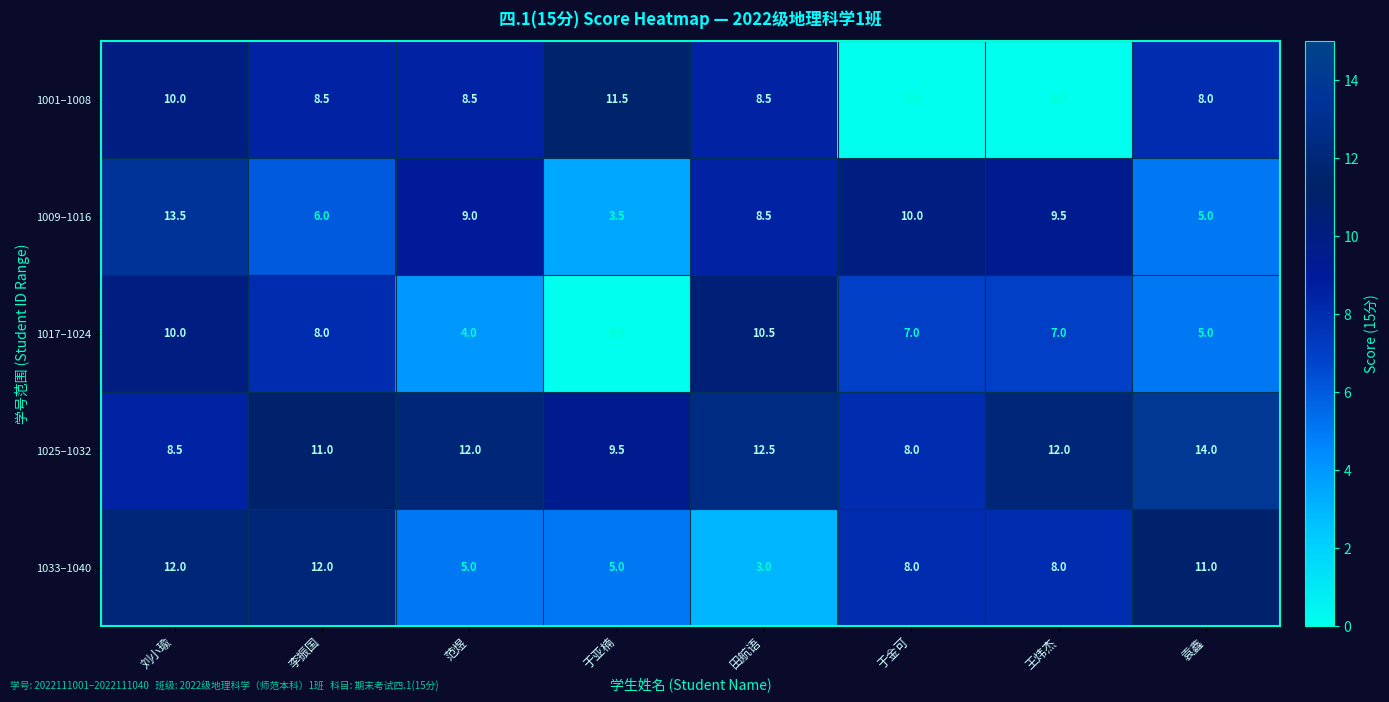

Is it true that 1009–1016 equals 19.8 at 刘小瑜?

False